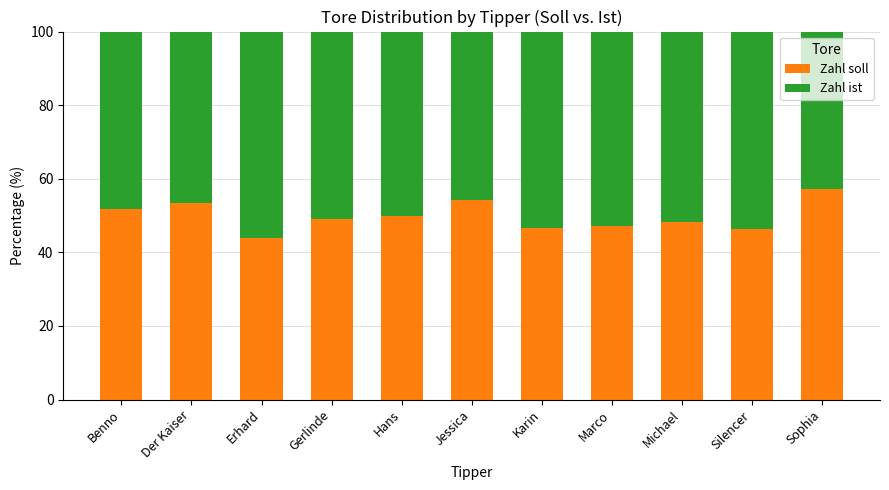

What is the lowest value of the Zahl soll series?

43.9